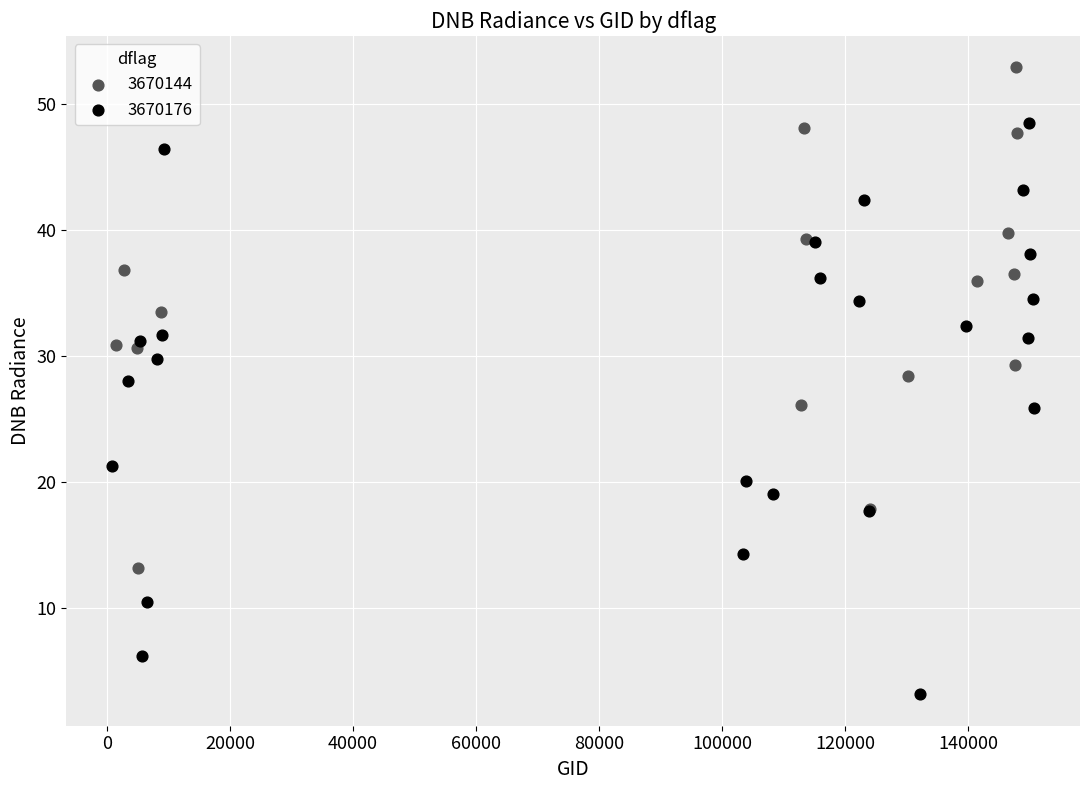

Which series reaches the minimum Y coordinate?

3670176